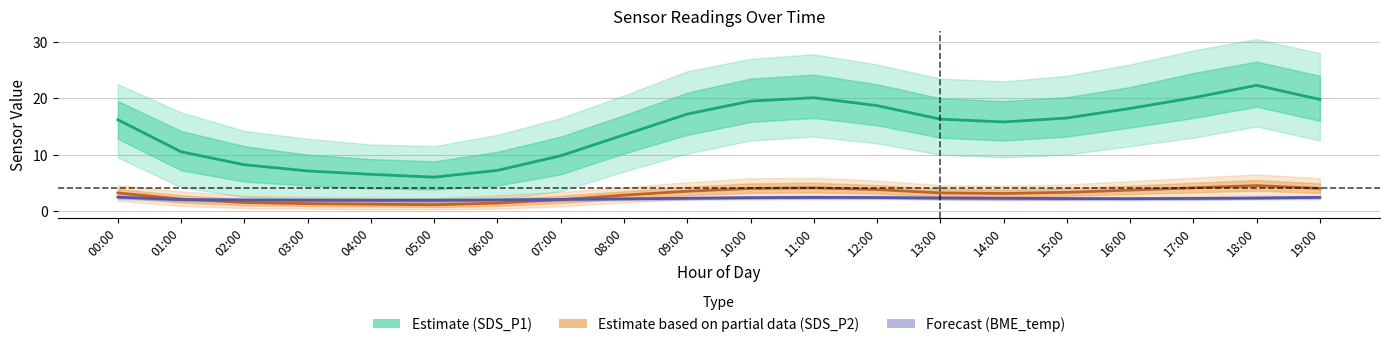

Read the SDS_P1 (Estimate) value at 00:00.

16.2